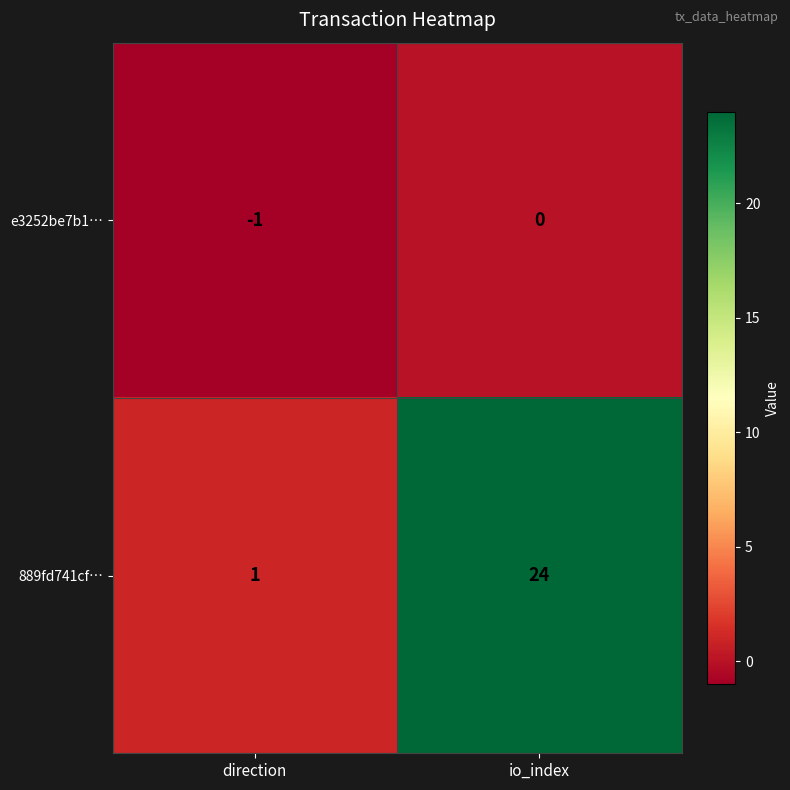

List the series in order of their peak value, highest first.

889fd741cf…, e3252be7b1…